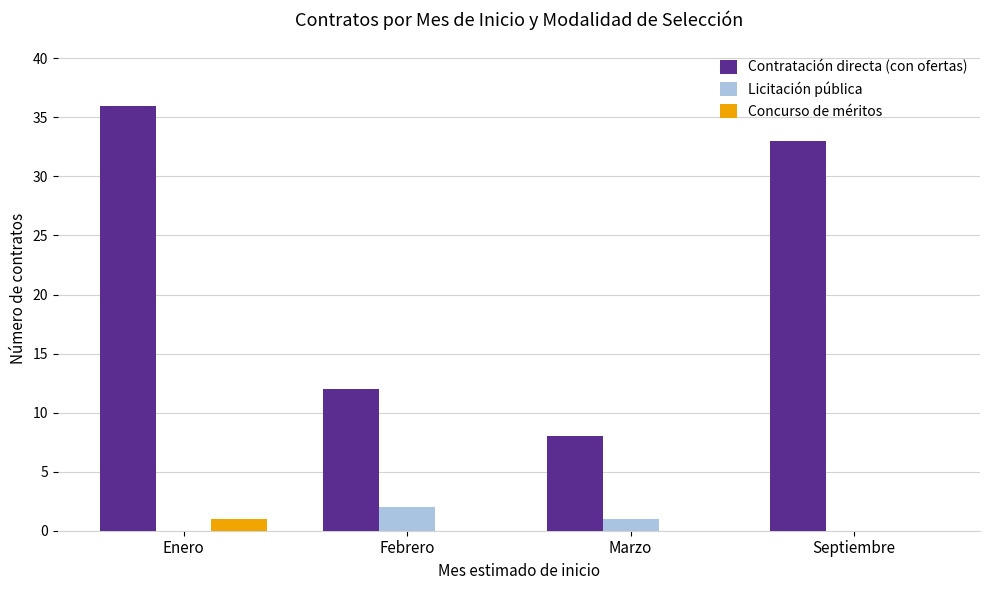

What is the total value across all series at Febrero?

14